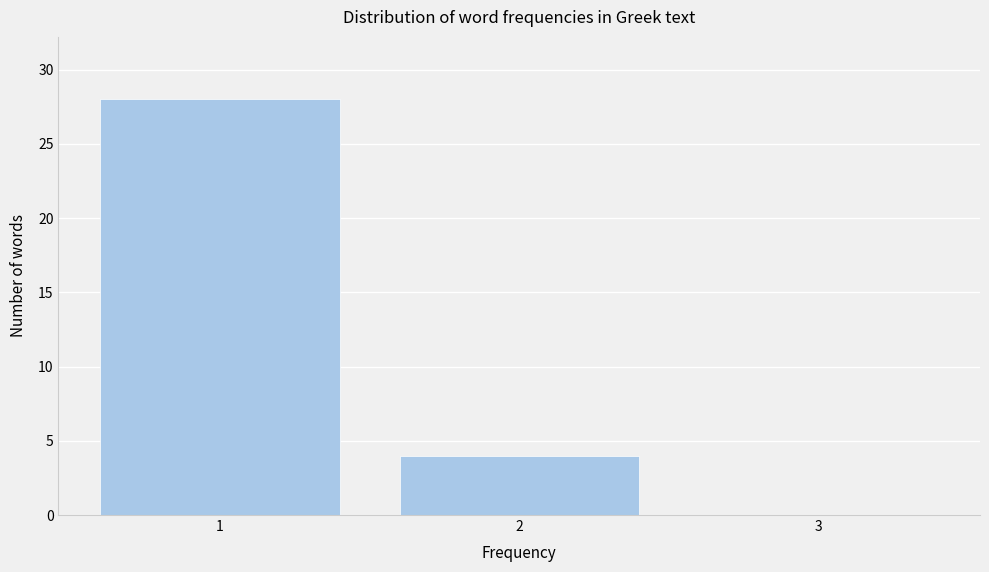

Over which range of the x-axis is the bar tallest?

0.5 to 1.5